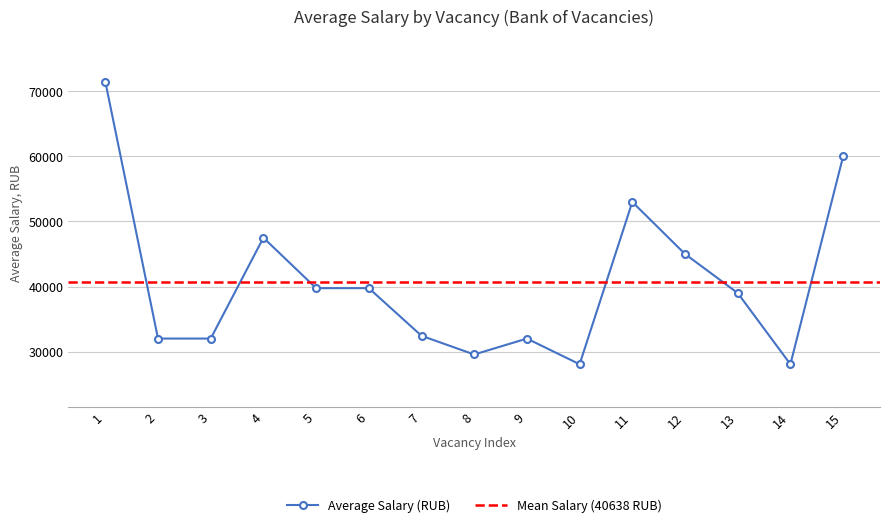

How many lines are shown in the chart?

1